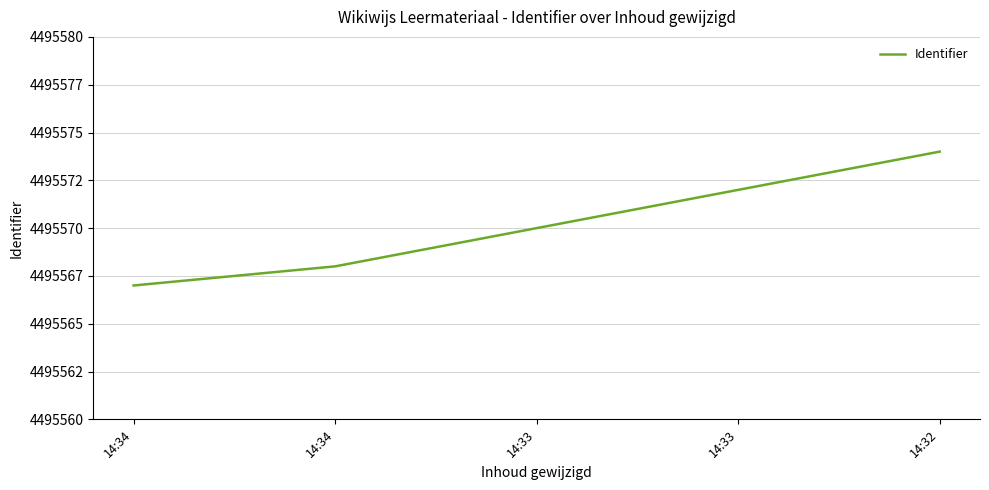

Where does the data first go above 4495570?

14:33